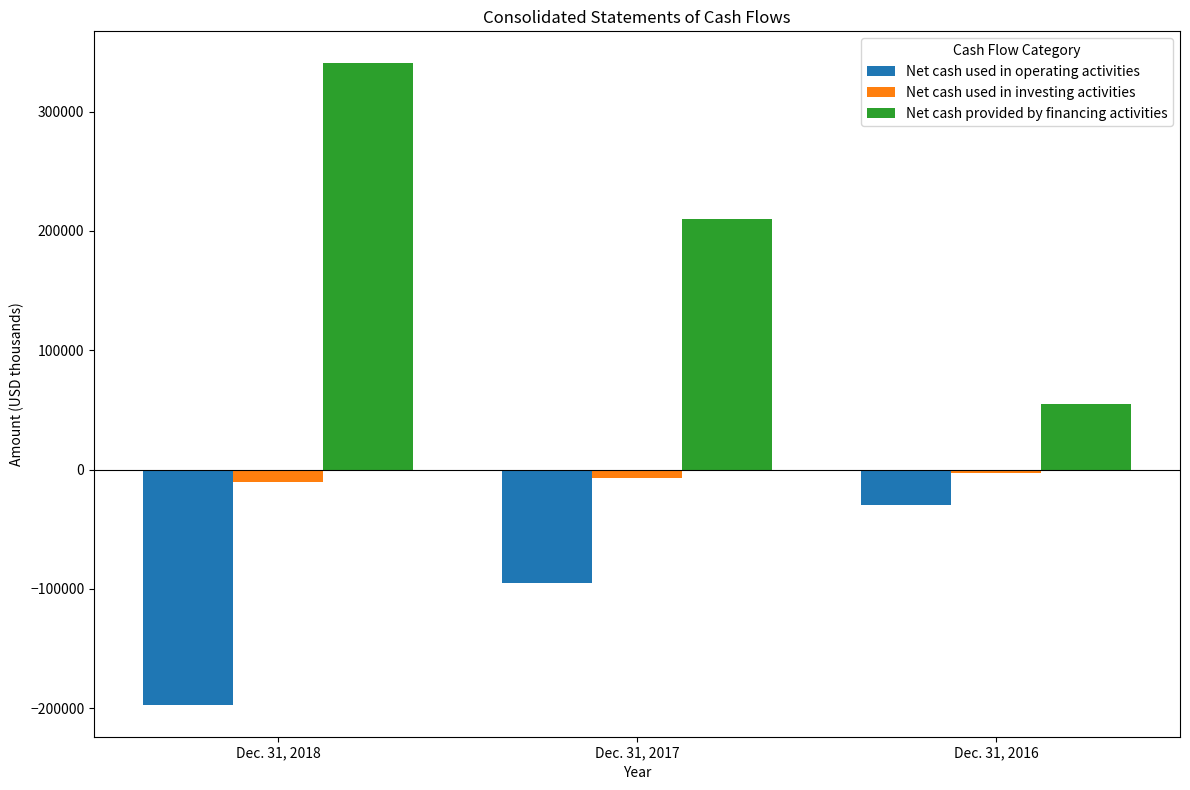

What is the total value across all series at Dec. 31, 2018?

132781